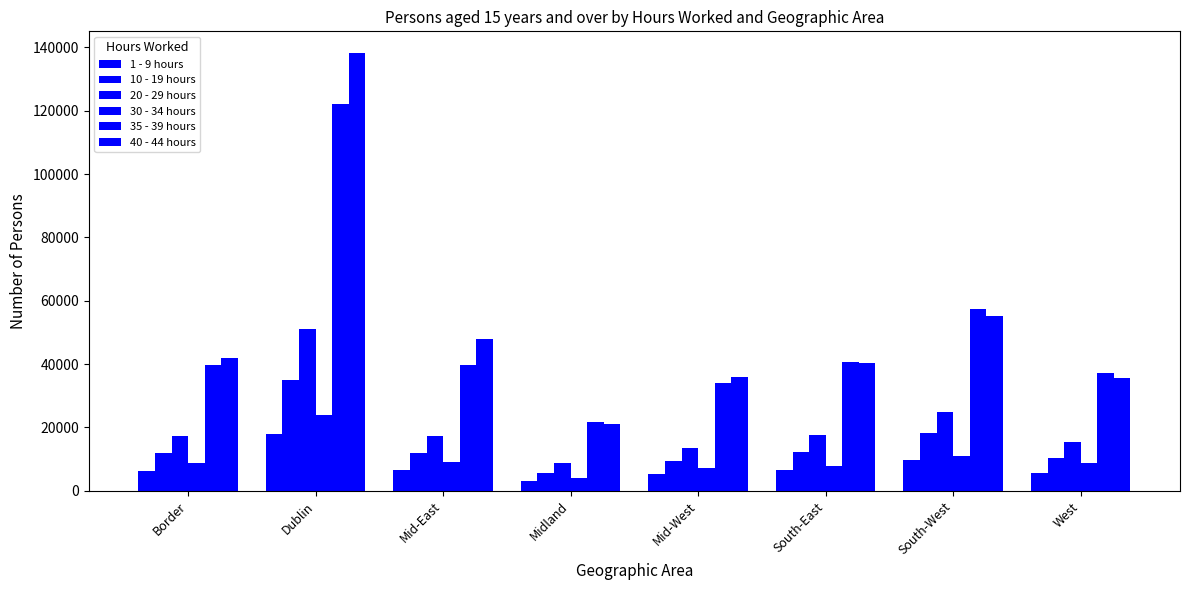

Reading left to right, transcribe all the data shown in this chart.

1 - 9 hours: 6212	18031	6671	3034	5391	6674	9609	5719
10 - 19 hours: 11862	34877	12067	5542	9300	12101	18205	10240
20 - 29 hours: 17445	51121	17305	8823	13519	17674	24883	15420
30 - 34 hours: 8730	24030	9058	4105	7276	7873	11050	8726
35 - 39 hours: 39767	122034	39728	21883	33985	40684	57407	37354
40 - 44 hours: 41855	138178	47991	21166	35780	40325	55192	35679